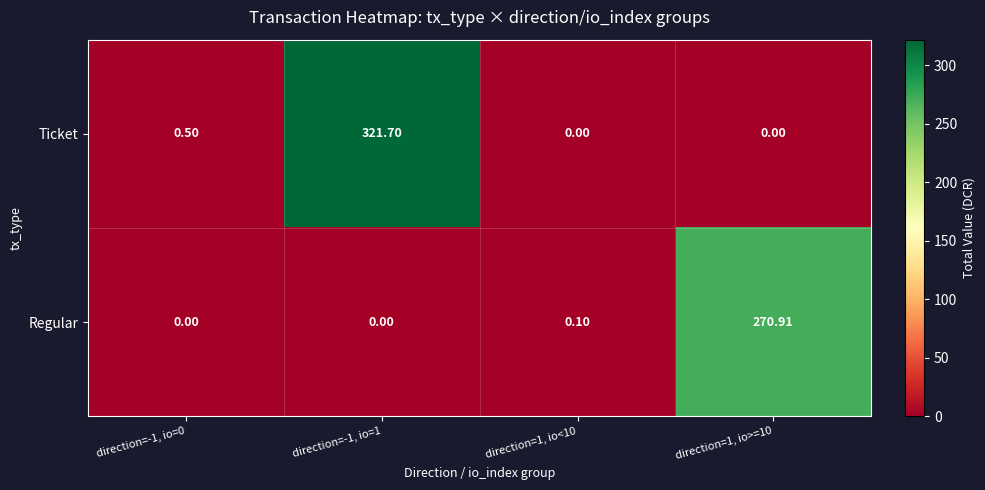

Which series has the widest spread of values?

Ticket